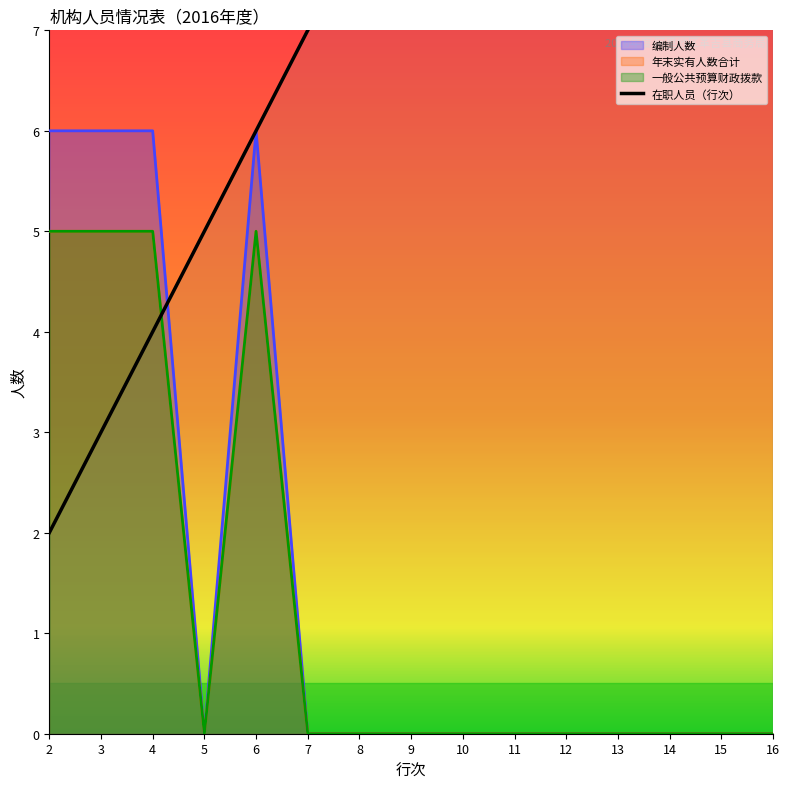

How many values are below 9?

7